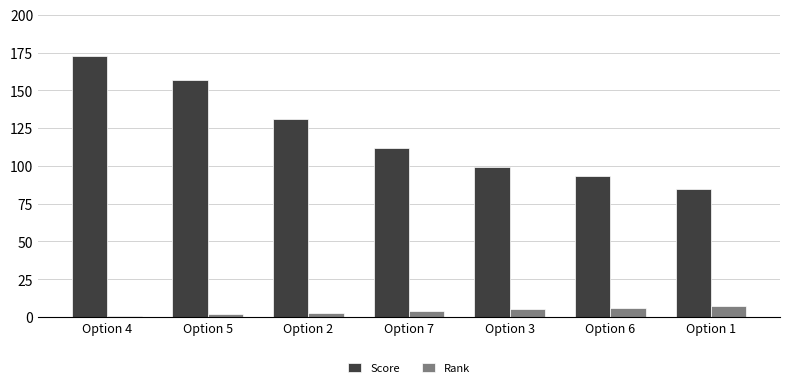

What is the sum of all Score values?

850